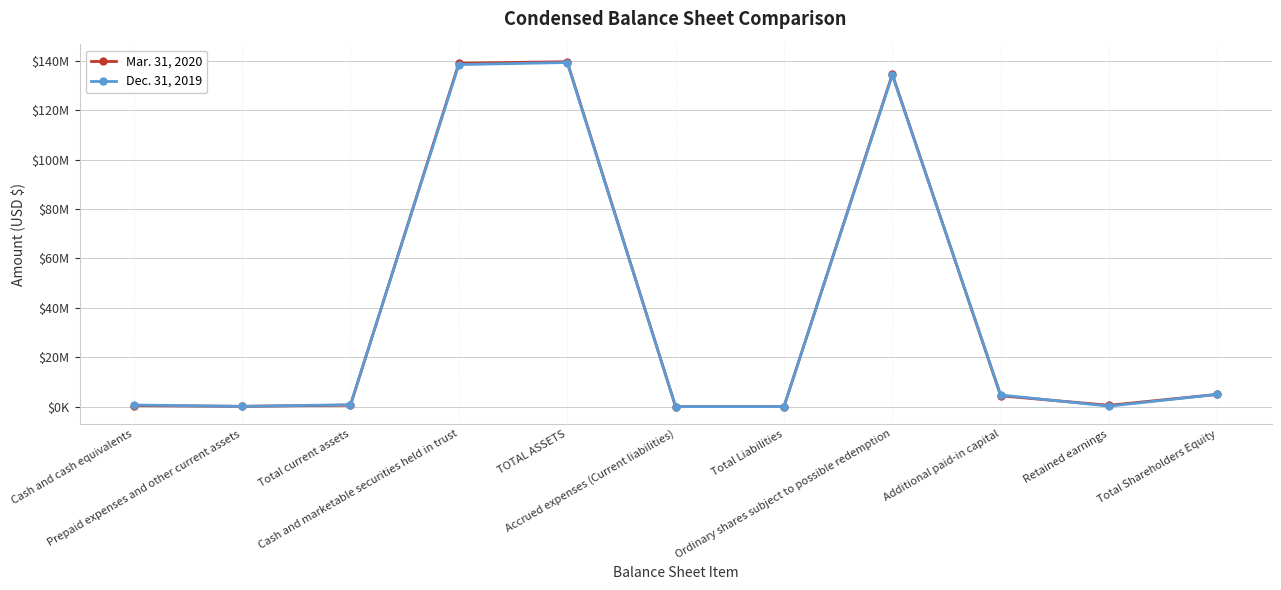

What is the spread (max minus min) of values at Total current assets?

212538